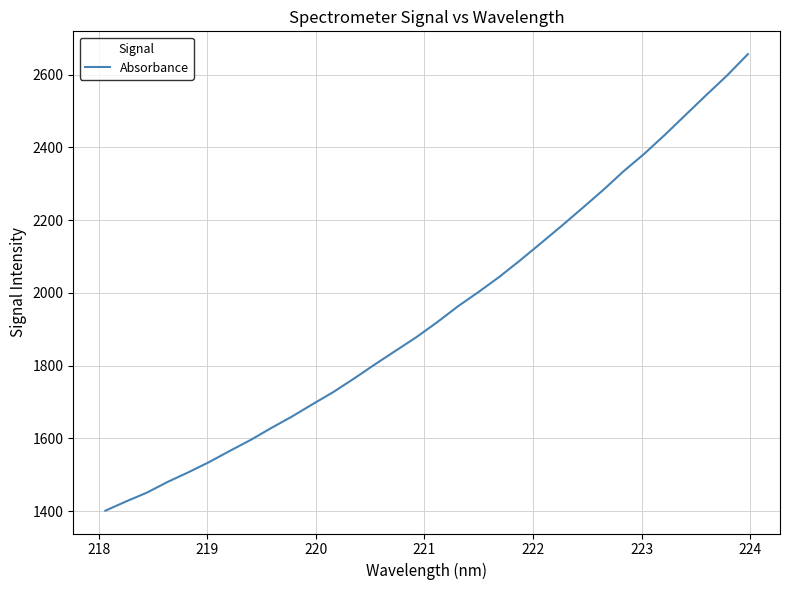

What is the minimum value shown in the chart?

1401.5